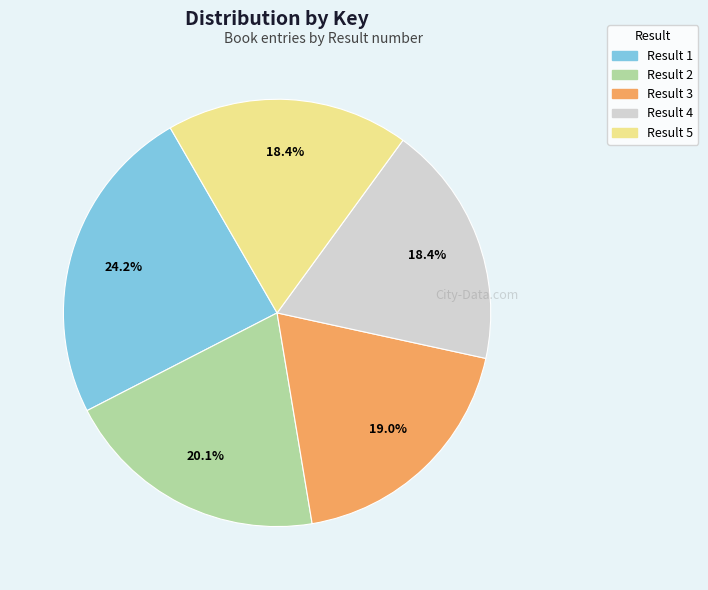

Is there any slice that represents more than half of the pie?

No